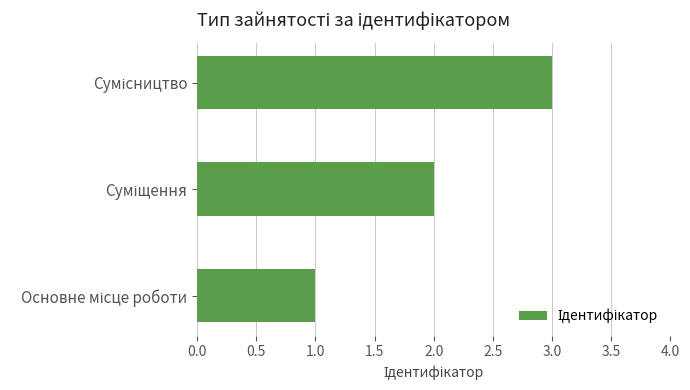

What is the difference between the maximum and minimum values?

2